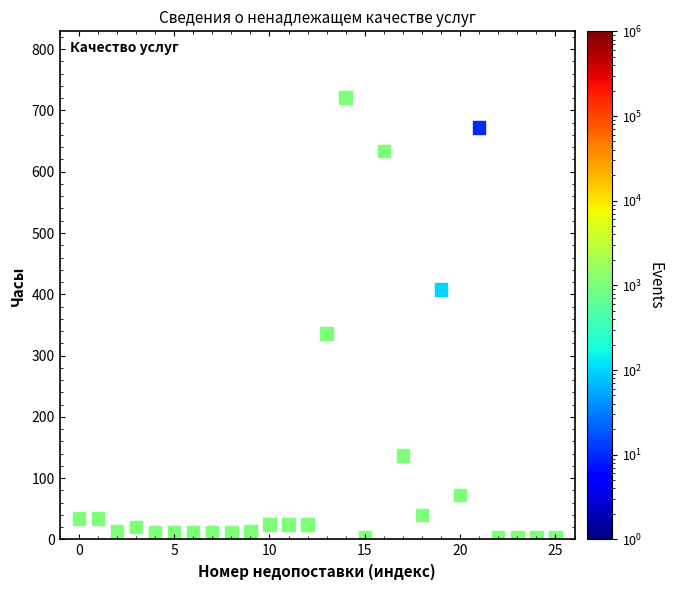

What Y value in the scatter plot is closest to 362?

336